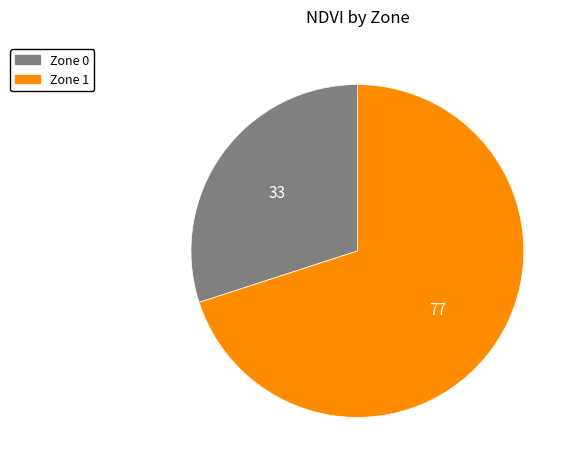

What is the largest slice in the pie chart?

Zone 1